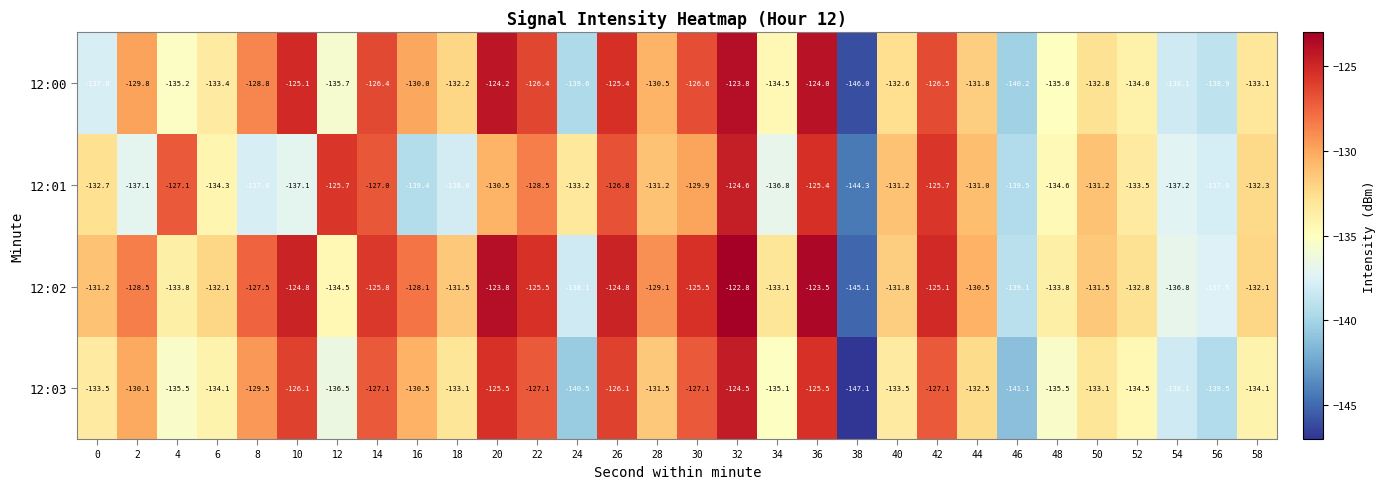

Rank the series by their maximum value, from highest to lowest.

12:02, 12:00, 12:03, 12:01